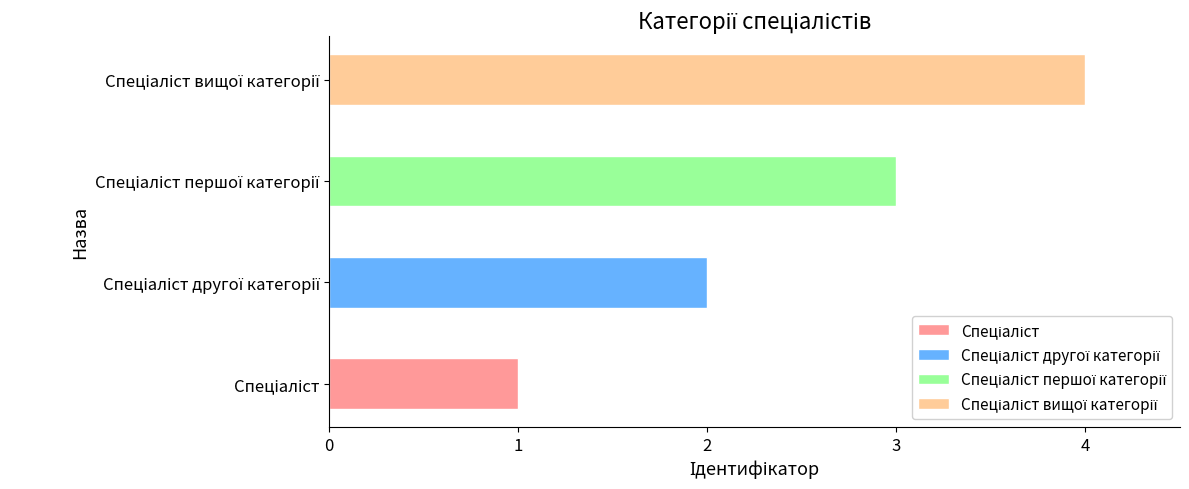

What is the sum of the values at Спеціаліст першої категорії and Спеціаліст вищої категорії?

7